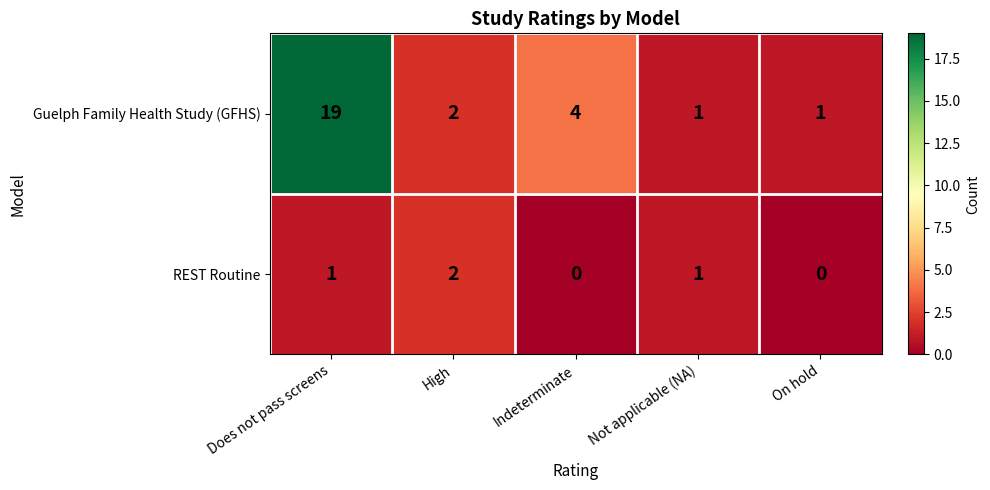

Reading left to right, extract all data points from this chart.

Guelph Family Health Study (GFHS): 19	2	4	1	1
REST Routine: 1	2	0	1	0